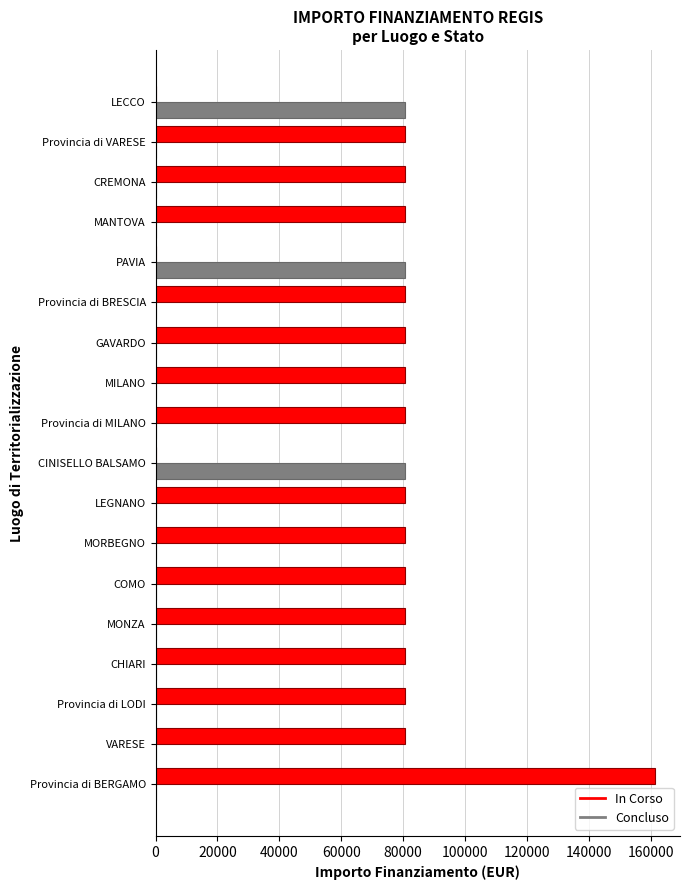

Which series has the largest total across all categories?

In Corso